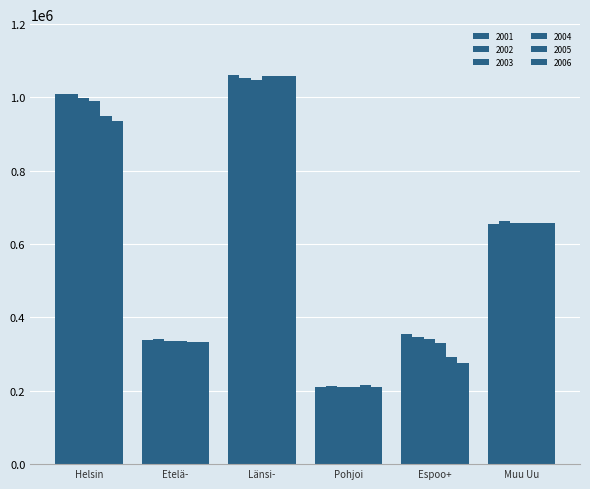

How many data points in 2003 are less than 657545?

3